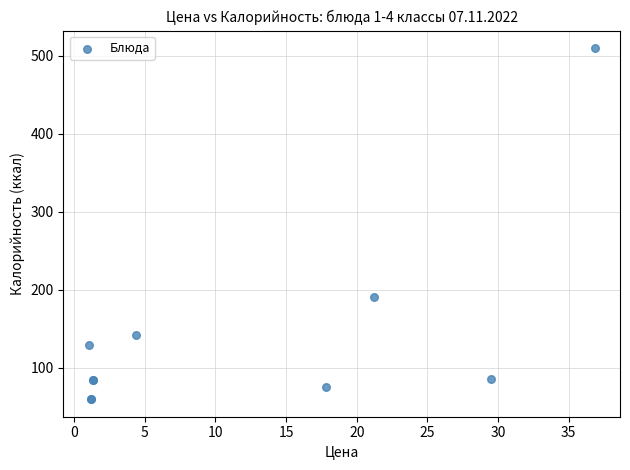

What Y value in the scatter plot is closest to 285?

191.0